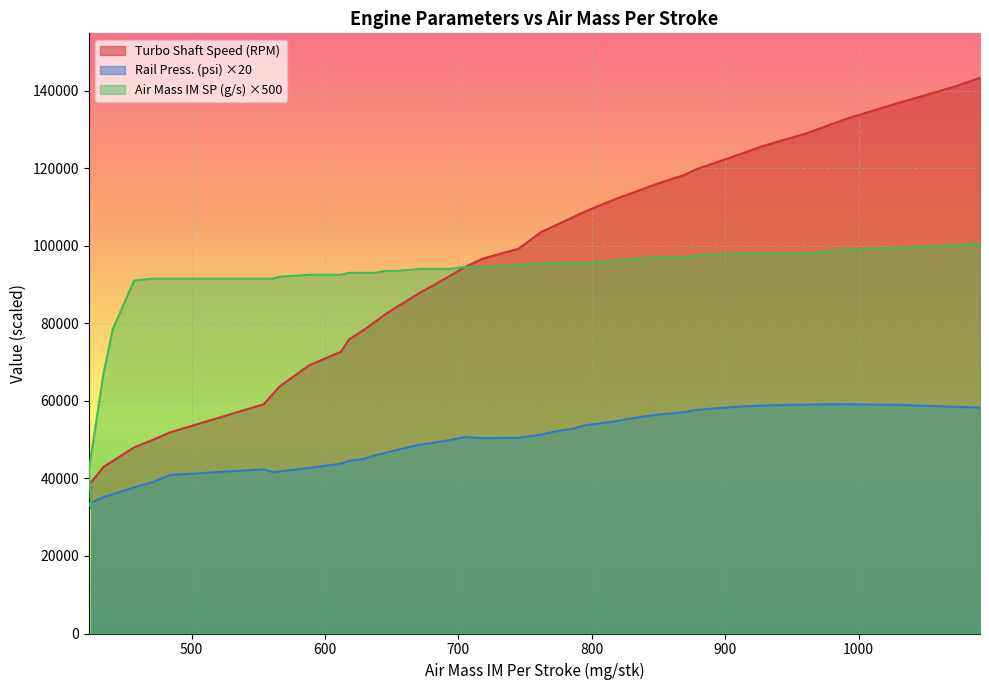

What is the total value across all series at 745?

244628